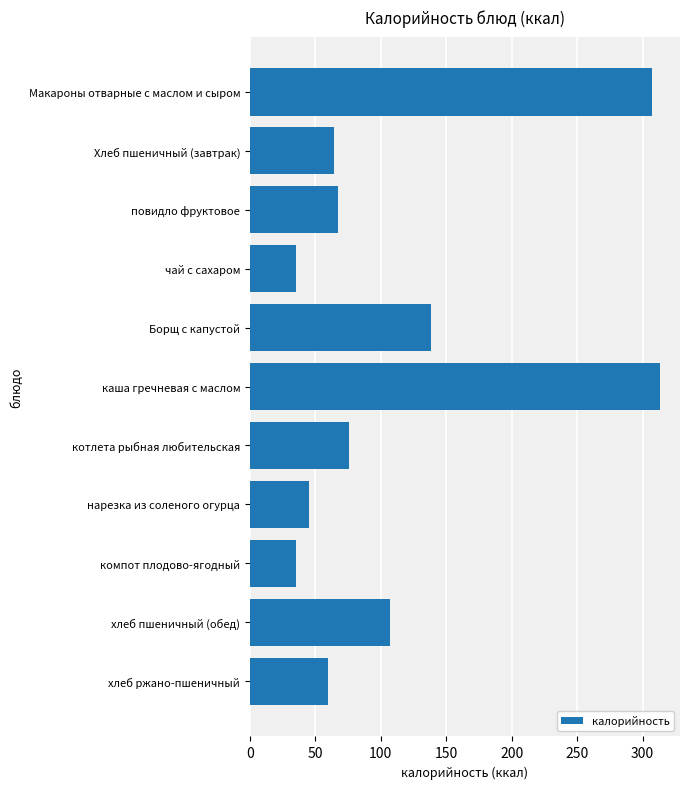

The chart shows a value of 20 at чай с сахаром. True or false?

False